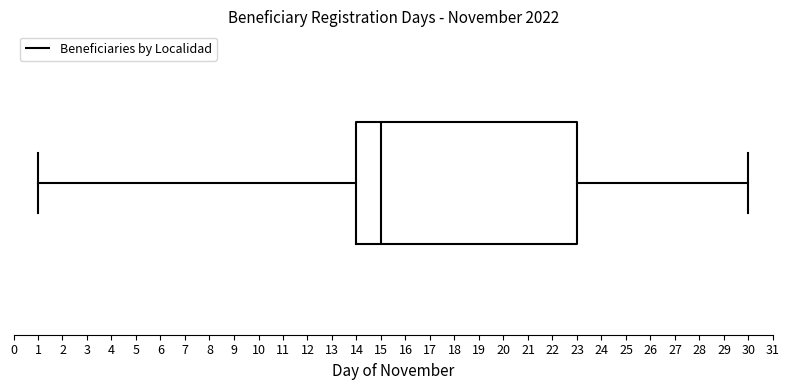

Transcribe this box plot: give where the median line is, the range the box spans, and where the two whiskers end, as read against the x-axis. The values are not printed on the chart, so give them approximately, as read against the axis.

median 15, box 14 to 23, whiskers 1 to 30